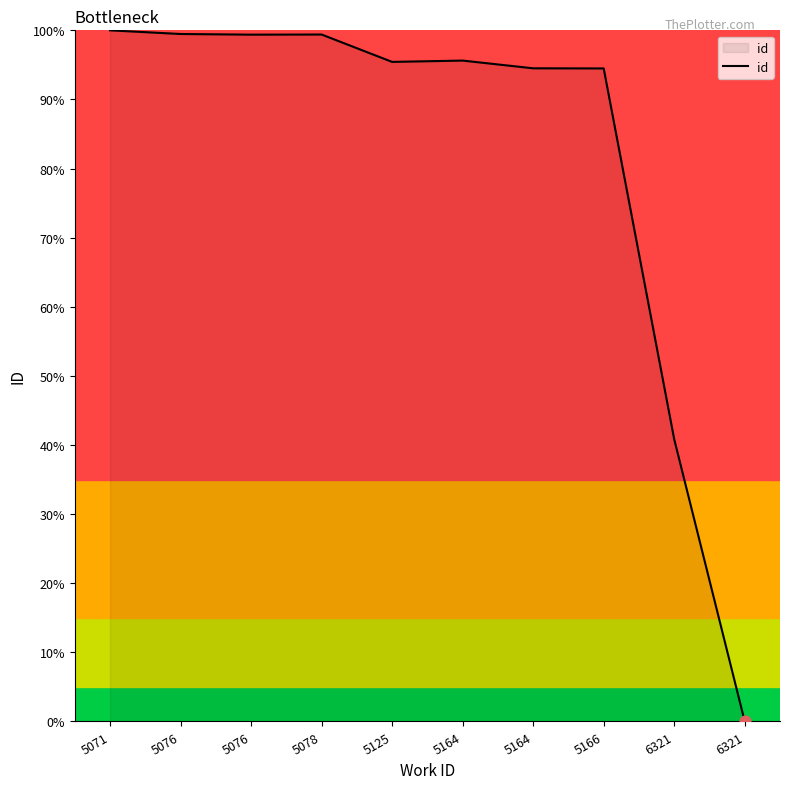

Does the chart have visible grid lines?

No